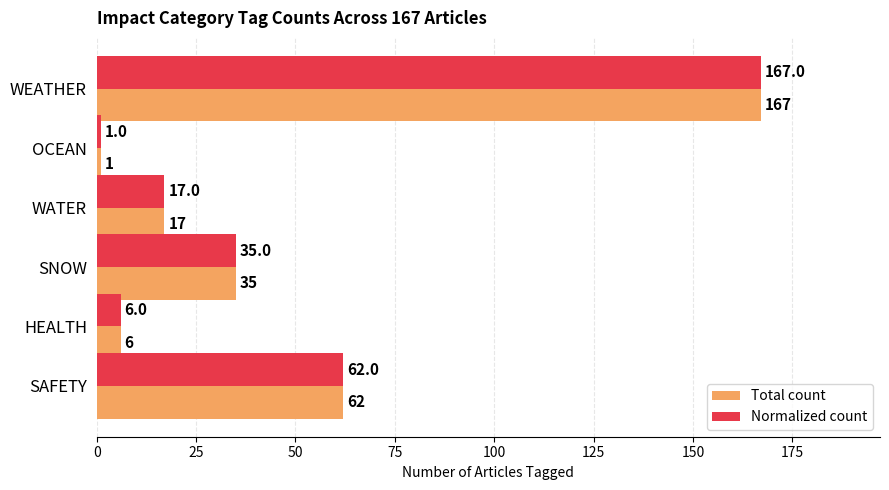

Rank the categories by Total count value from lowest to highest.

OCEAN, HEALTH, WATER, SNOW, SAFETY, WEATHER